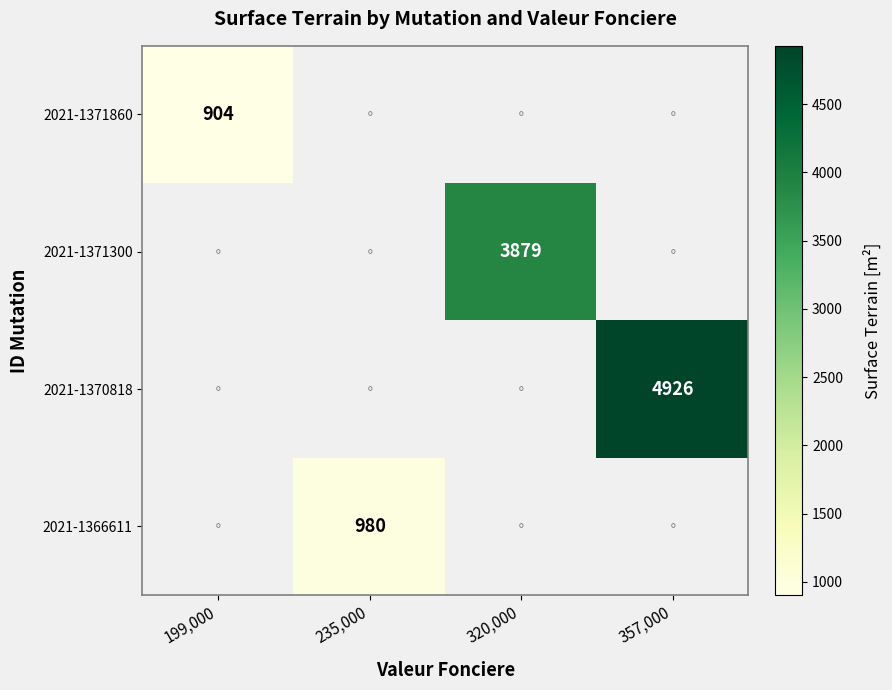

Which label corresponds to the largest value in the chart?

357,000